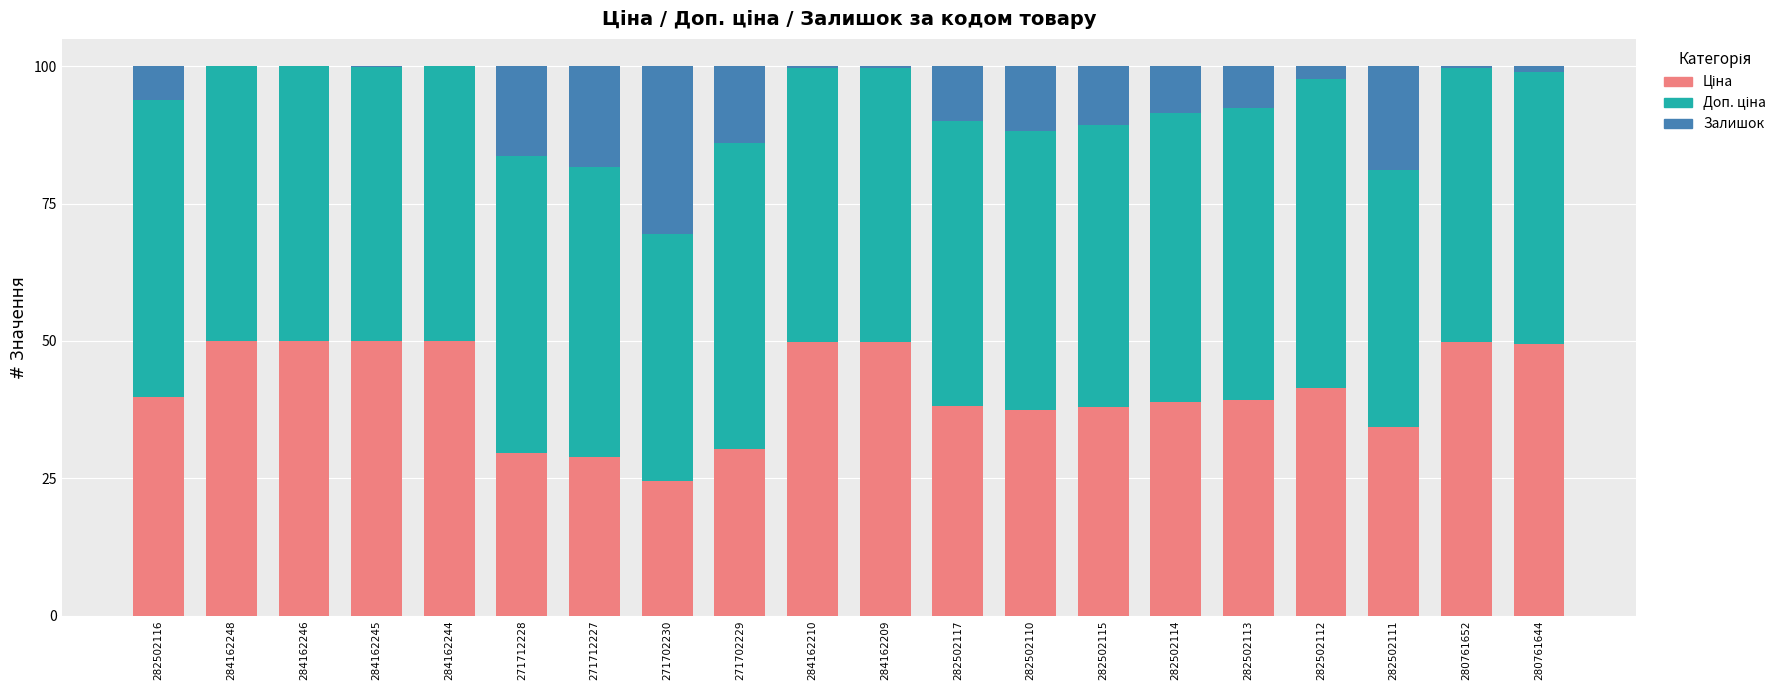

Rank the series by their maximum value, from highest to lowest.

Доп. ціна, Ціна, Залишок